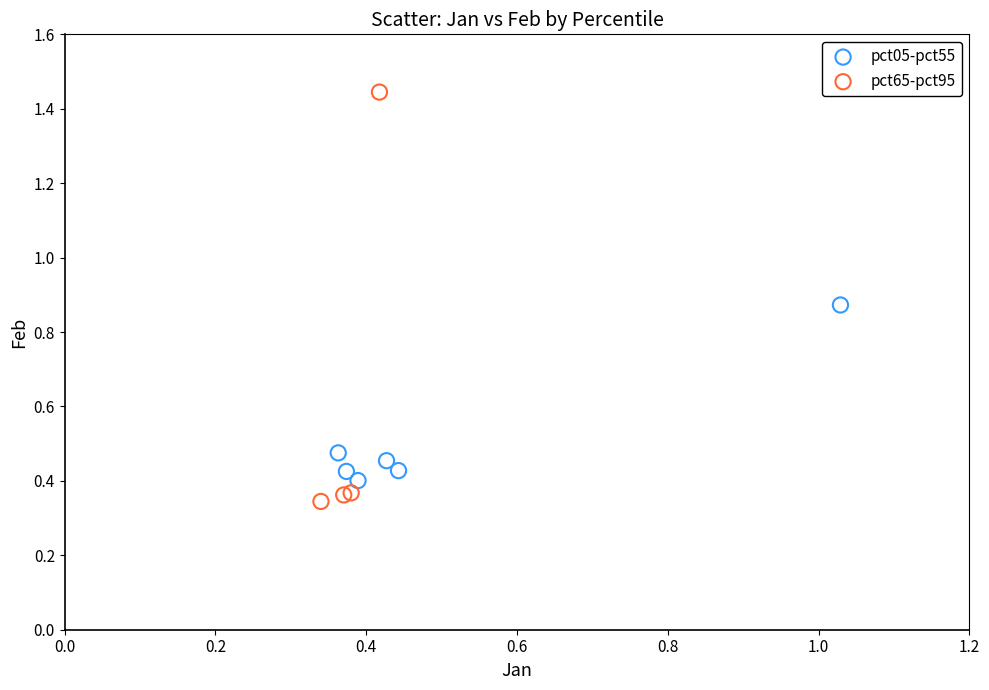

Which series has the widest spread of Y values?

pct65-pct95